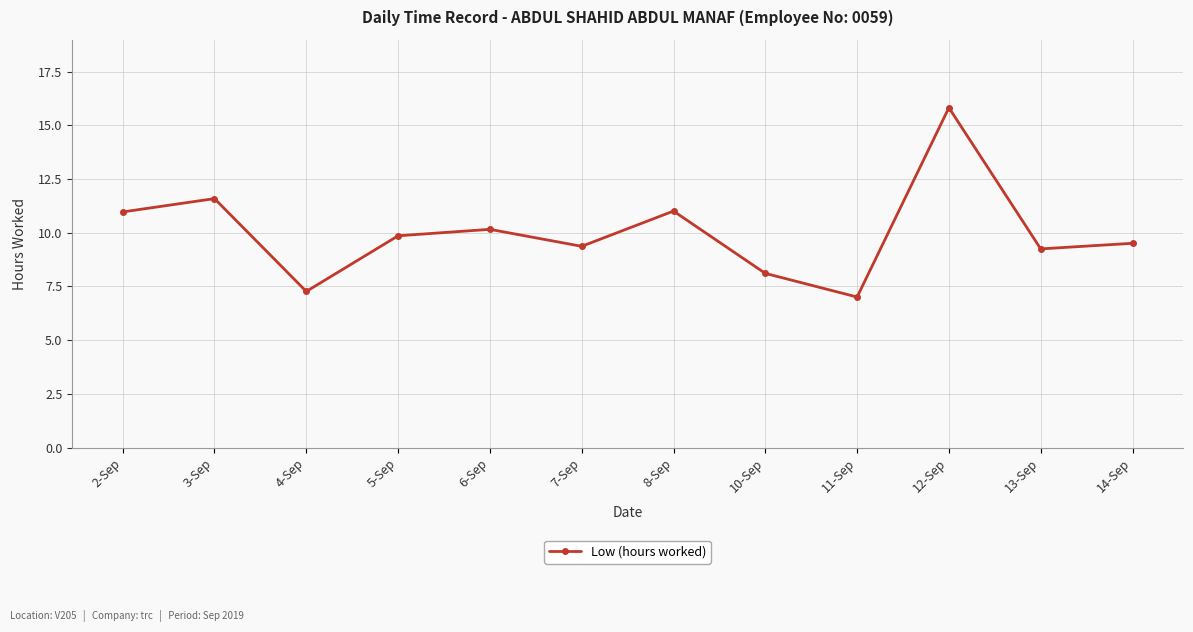

What position from the left is 12-Sep?

10